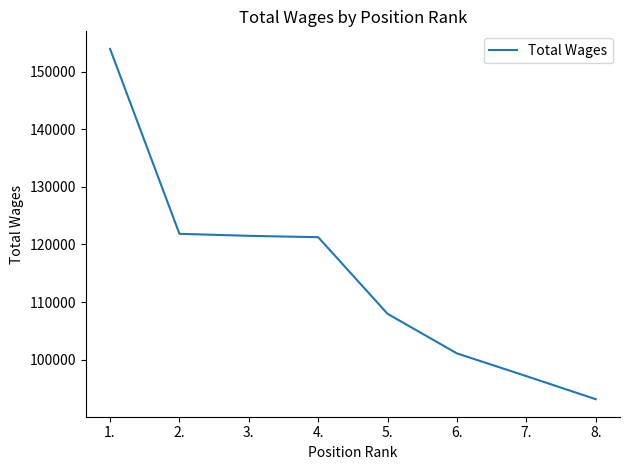

What value does the data have at 3.?

121504